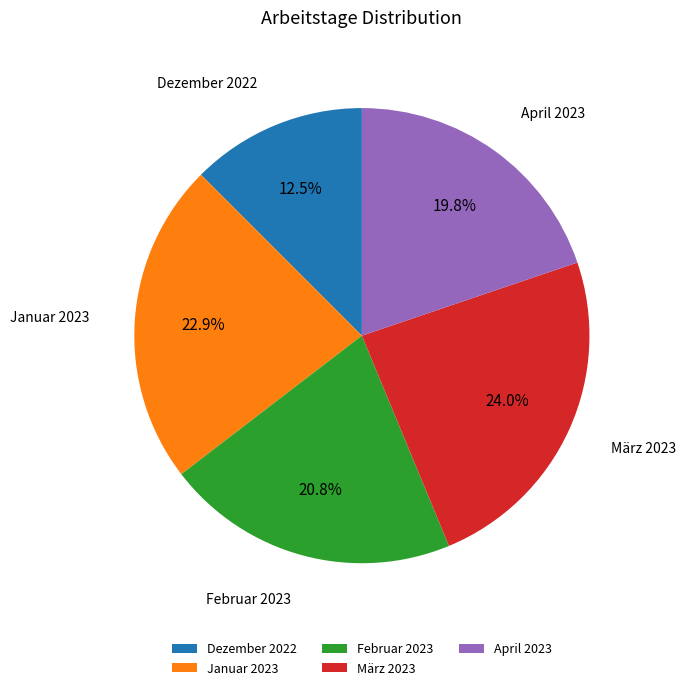

To the nearest percent, what is the combined percentage of Dezember 2022 and Februar 2023?

33%